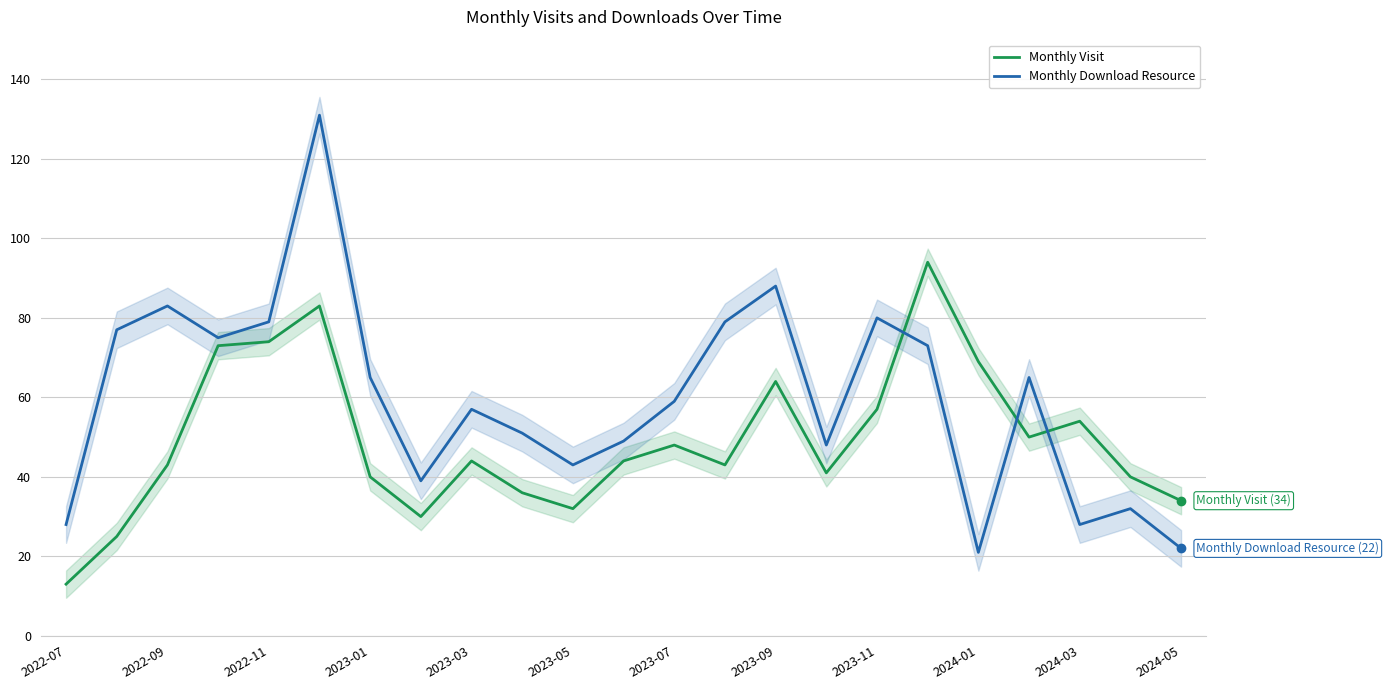

True or false: Monthly Visit has a value of 92 at 2023-09.

False